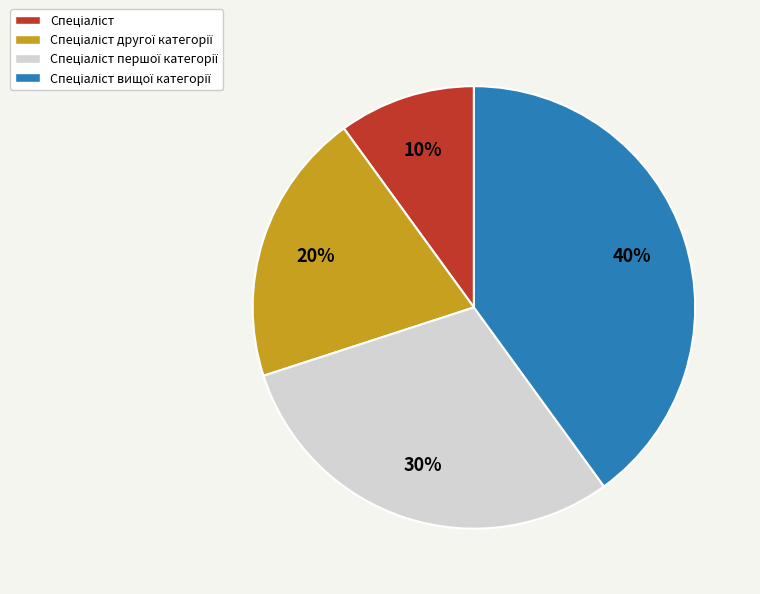

To the nearest percent, what is the average slice percentage?

25%